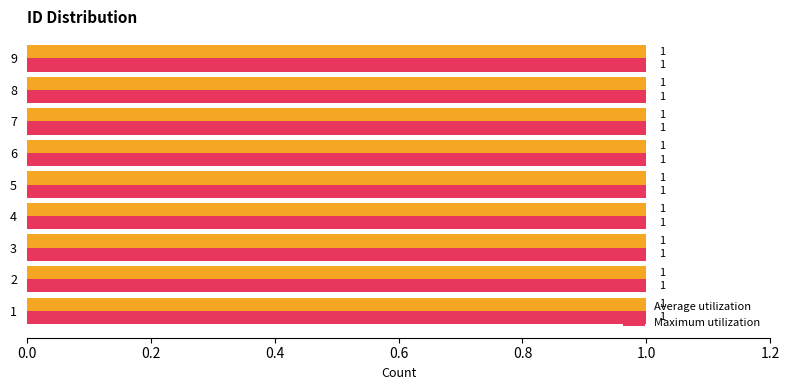

How many bars are there in each group?

2